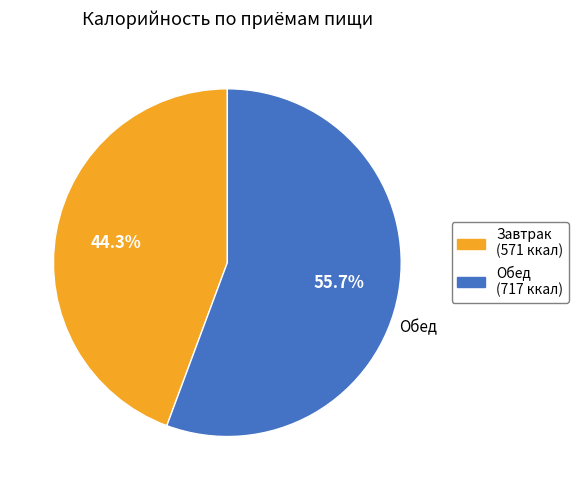

What percentage is the Завтрак slice, to the nearest percent?

44%